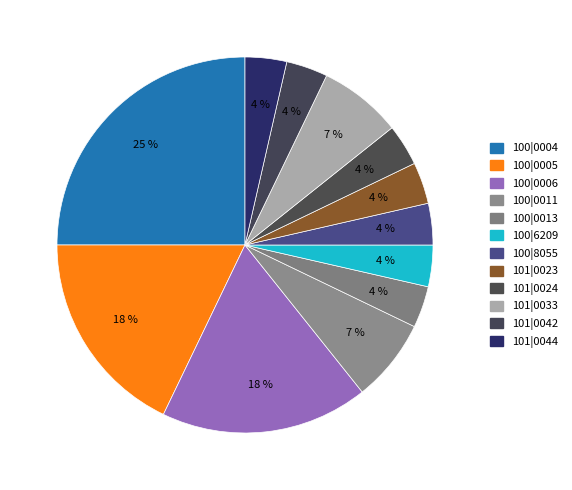

True or false: 100|0004 accounts for 16% of the total.

False